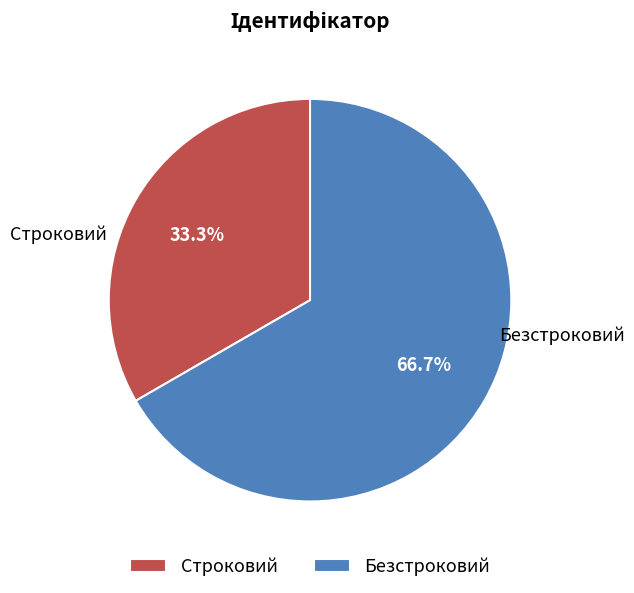

To the nearest percent, what portion does Строковий represent?

33%